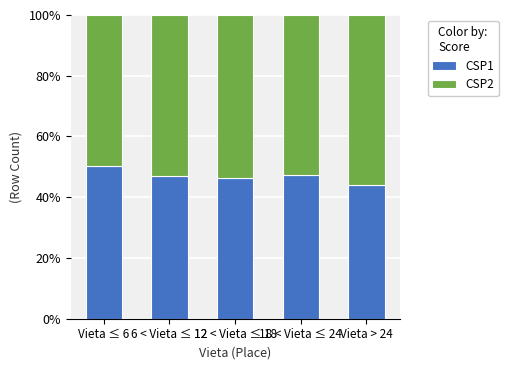

True or false: CSP1 has a value of 50.4 at Vieta ≤ 6.

True